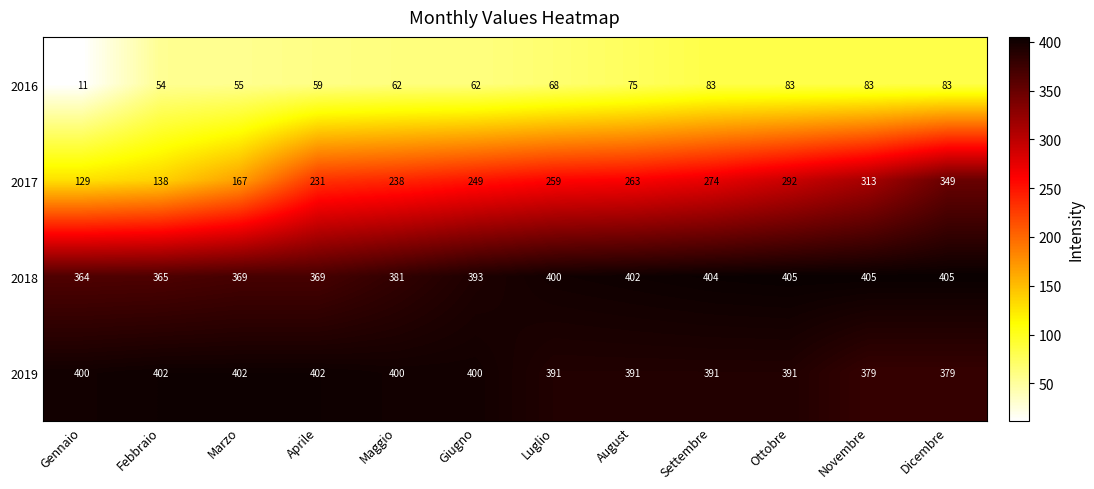

Between Marzo and Ottobre, which series saw the biggest shift?

2017